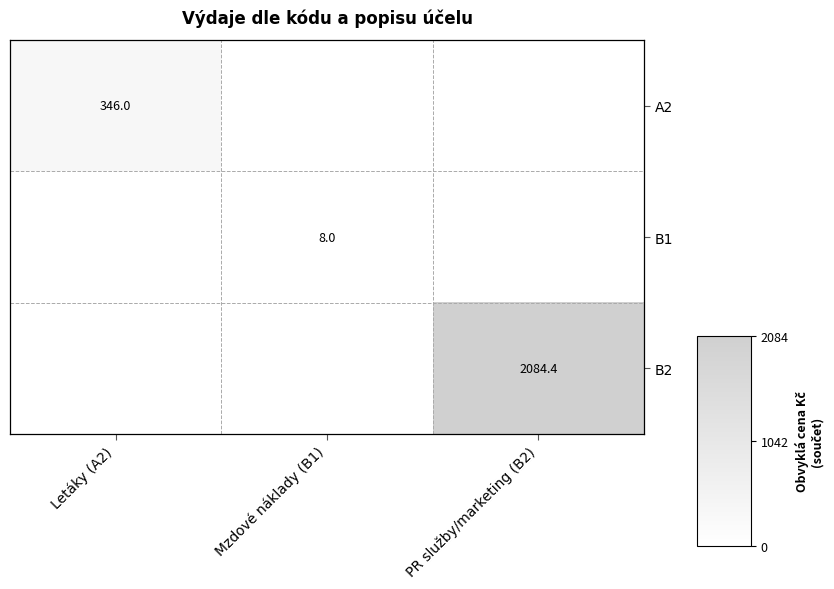

How many data points does each series have?

3